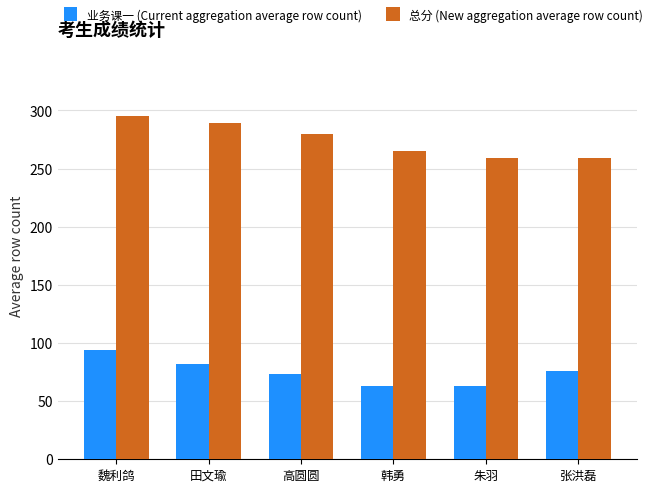

What is the difference between the highest and lowest values at 韩勇?

202